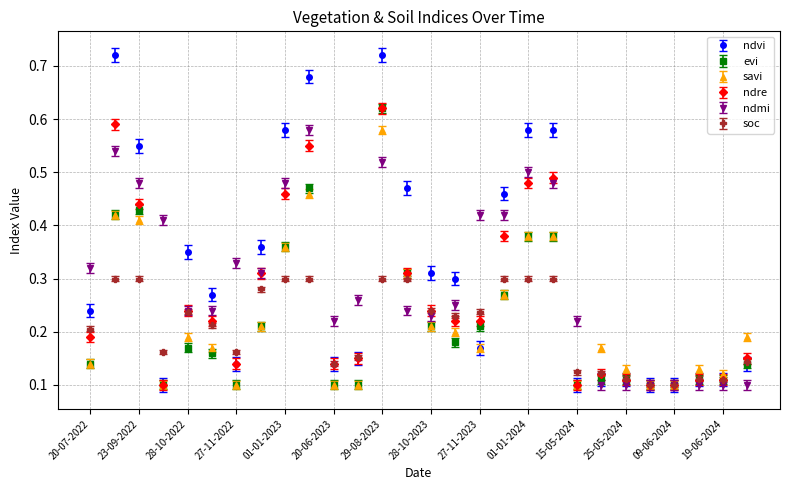

Which series has the widest spread of values?

ndvi